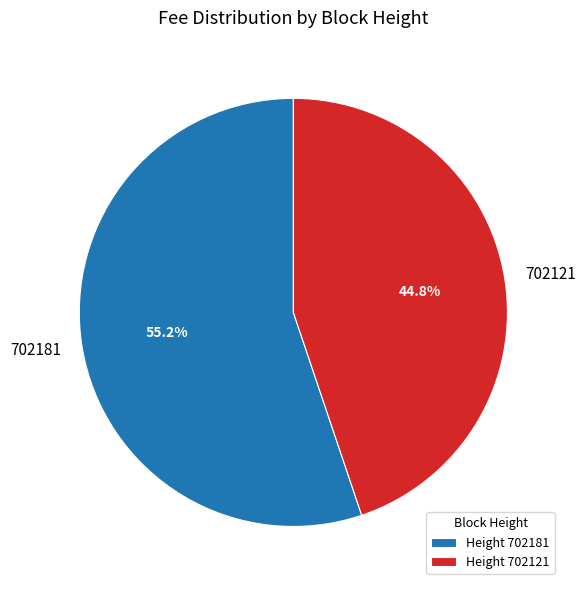

To the nearest percent, what is the difference between the 702121 and 702181 slice percentages?

10%